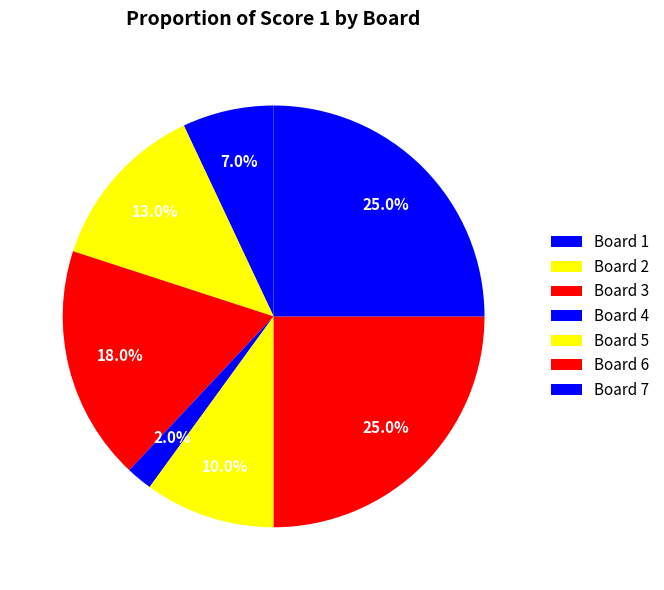

Is there any slice that represents more than half of the pie?

No